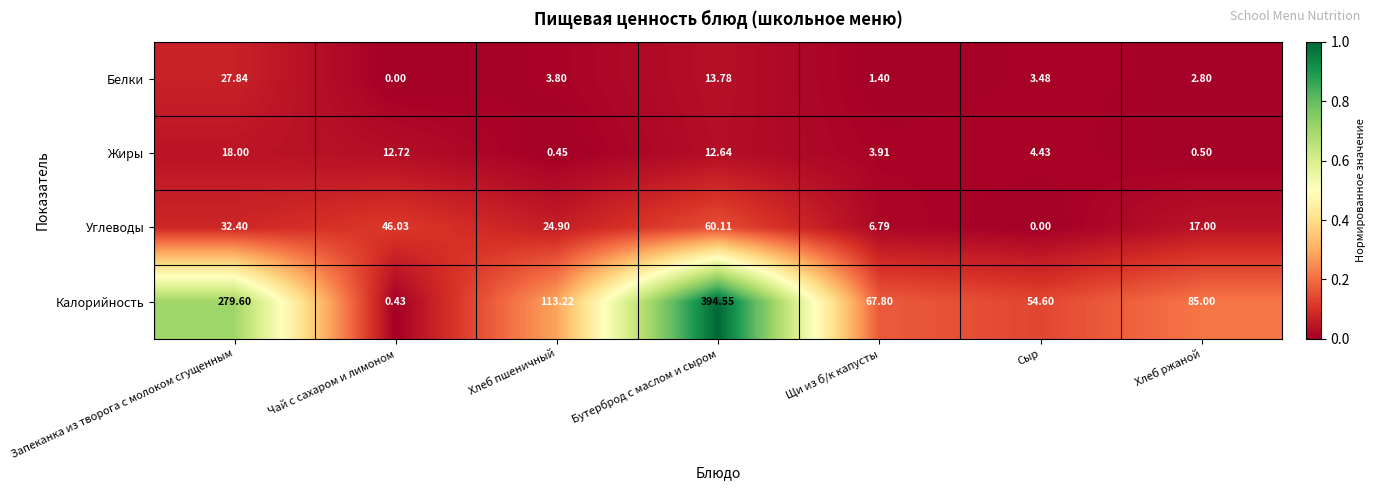

Which series has the largest total across all categories?

Калорийность